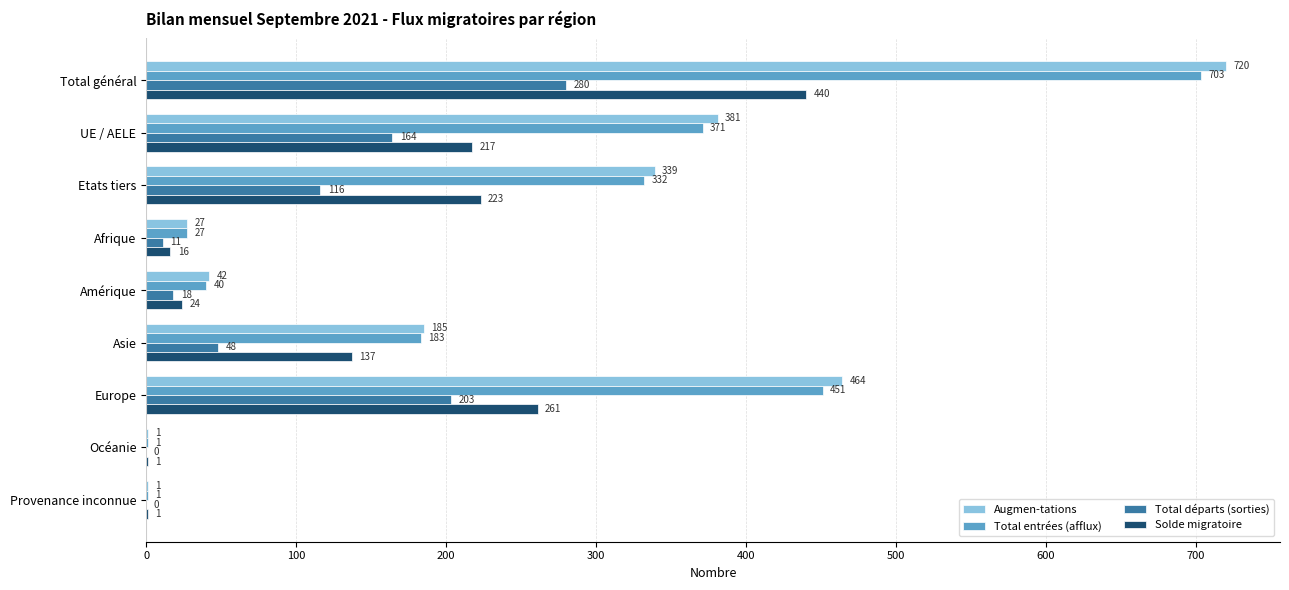

What is the maximum value shown in the chart?

720